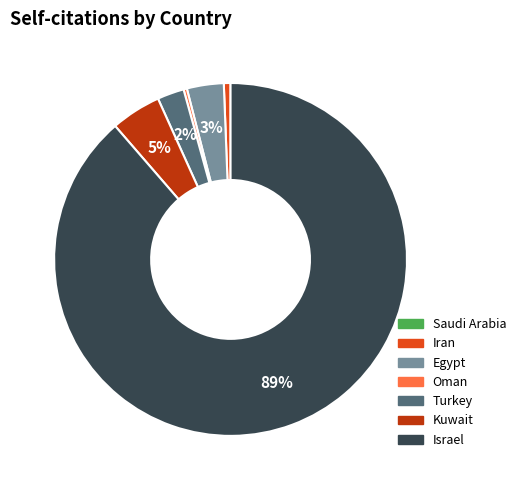

Which has a higher value, Kuwait or Iran?

Kuwait